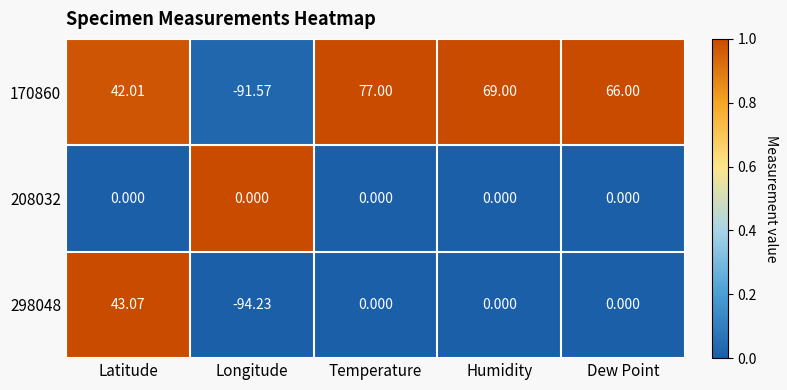

Which category has the highest value in the 170860 series?

Temperature